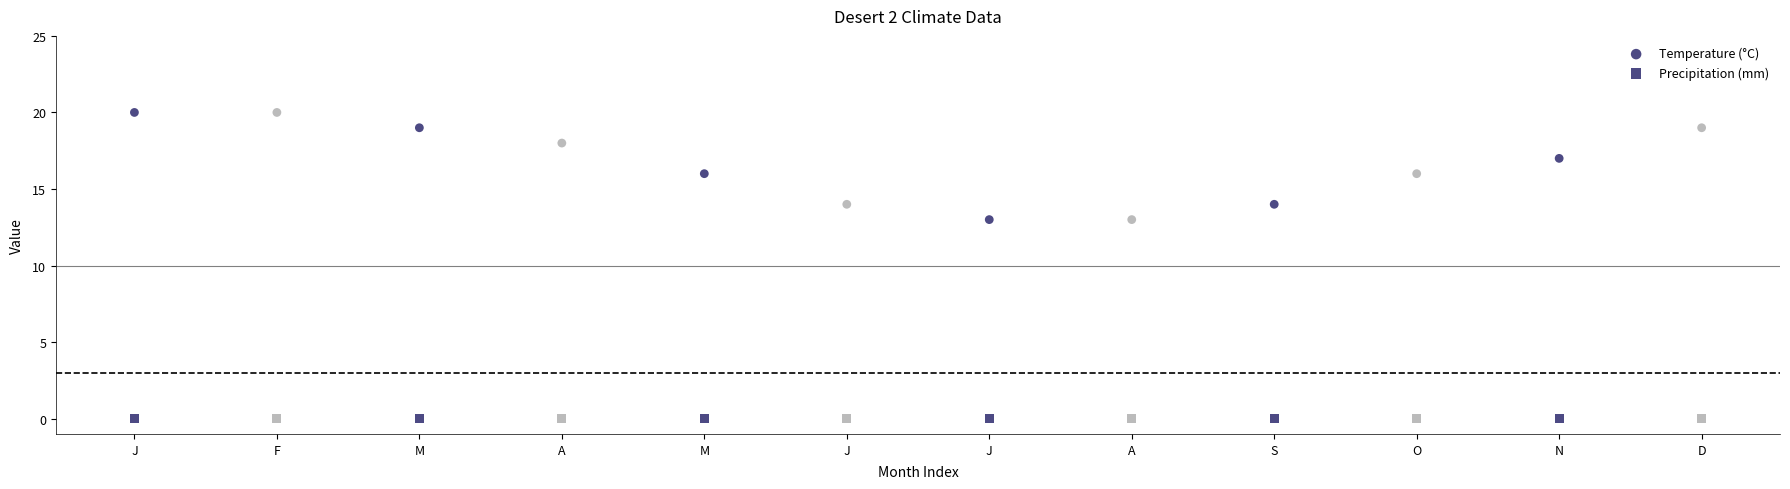

How many data points are displayed?

24